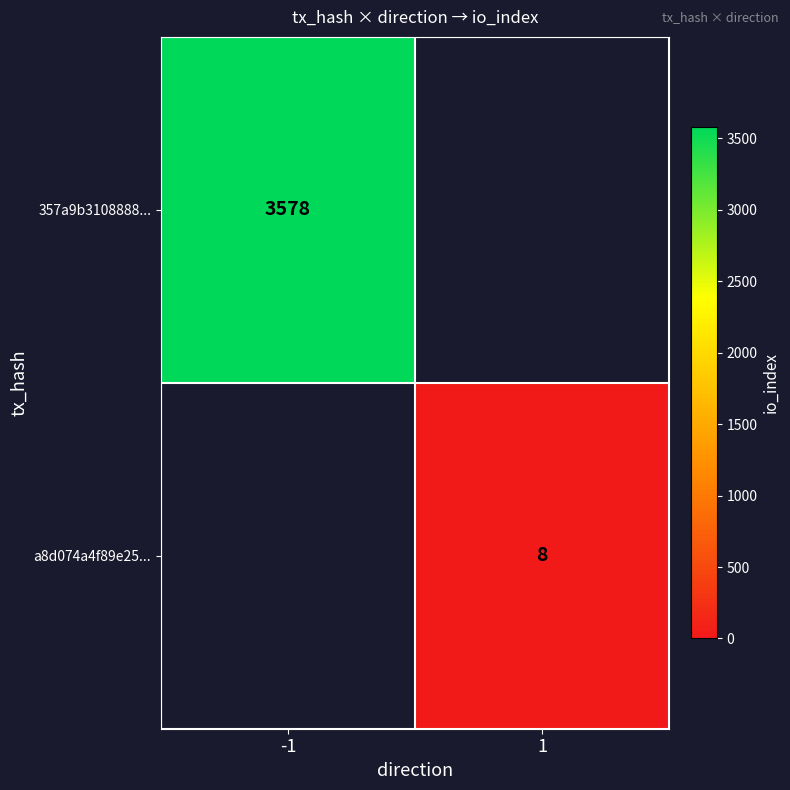

Is it true that a8d074a4f89e25... equals 5 at 1?

False